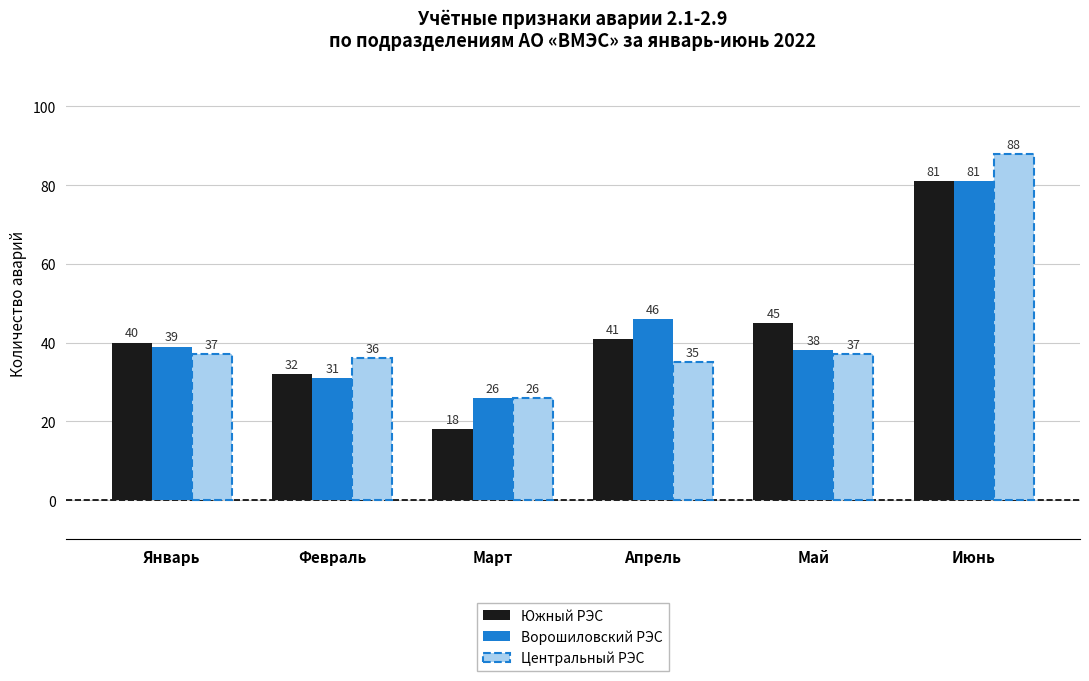

What is the label of the 2nd bar from the left?

Февраль